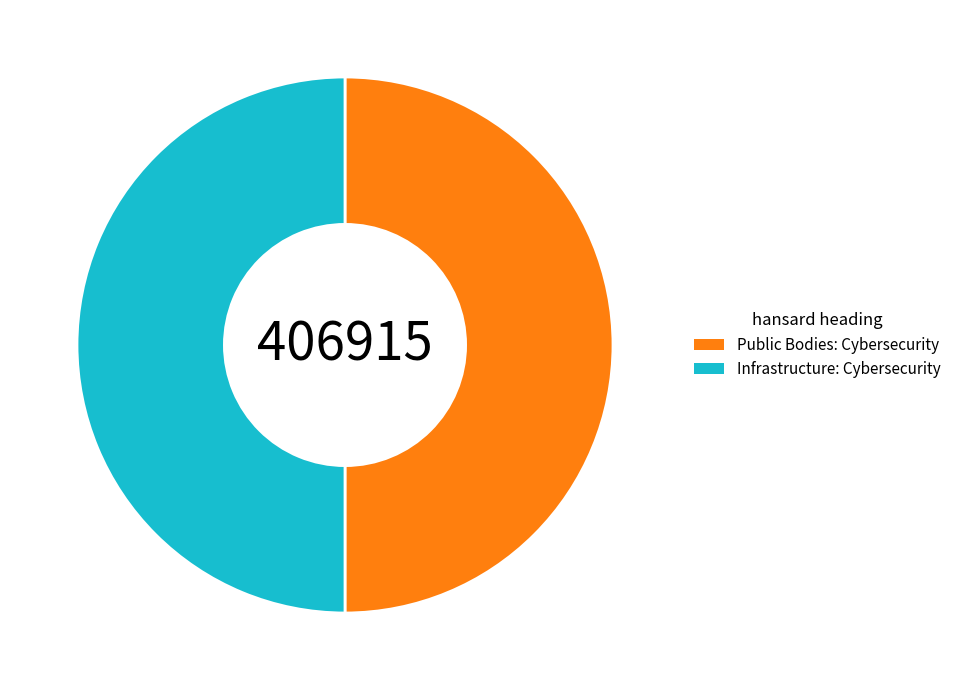

True or false: Public Bodies: Cybersecurity accounts for 60% of the total.

False